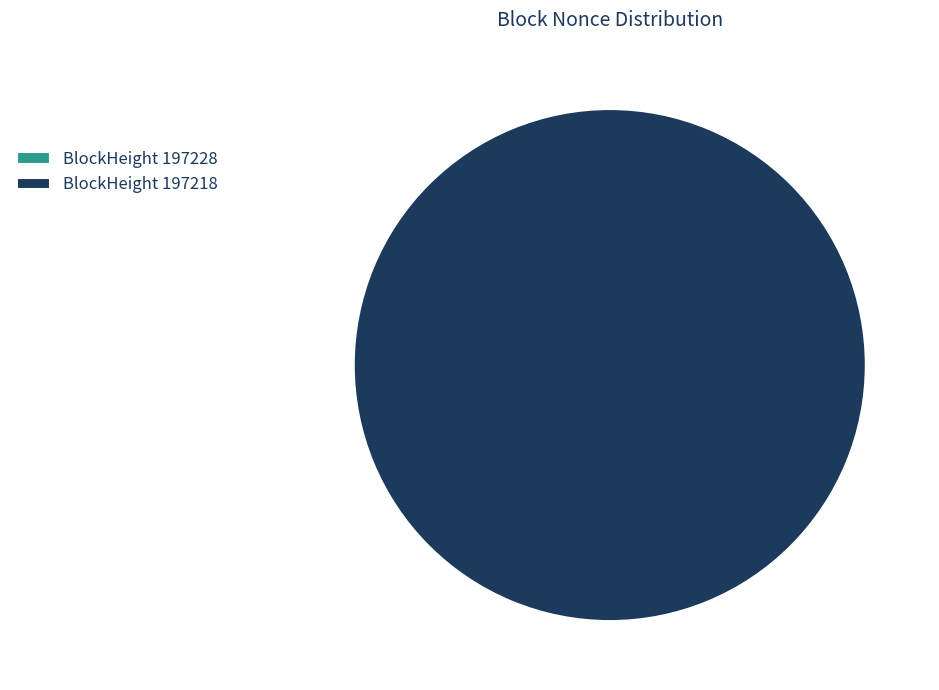

What percentage is the 197218 slice, to the nearest percent?

100%